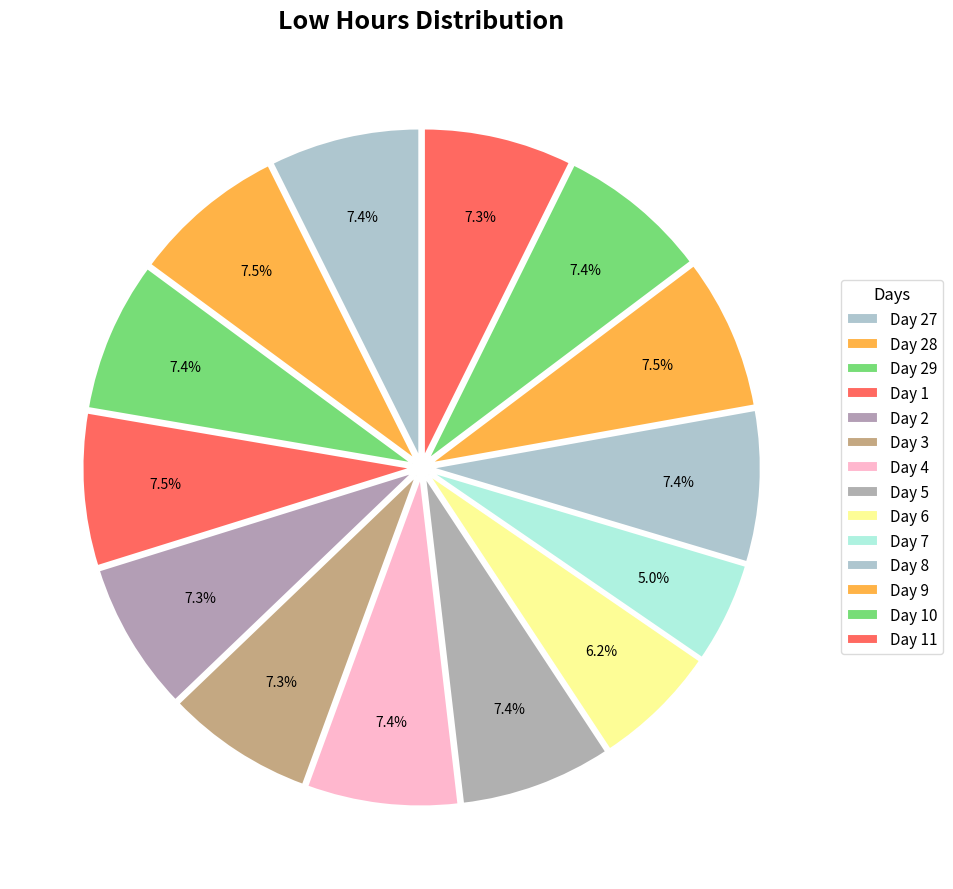

The Day 2 slice represents 7% of the pie. True or false?

True